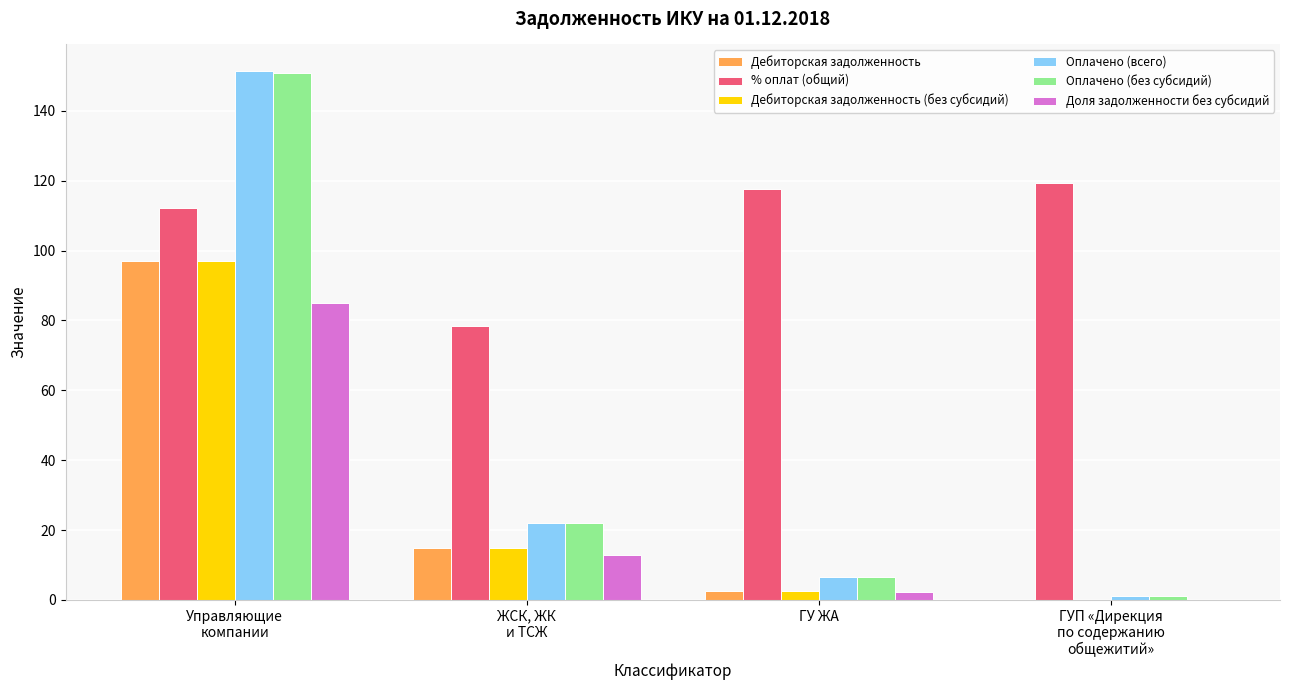

Count the number of data series in this chart.

6